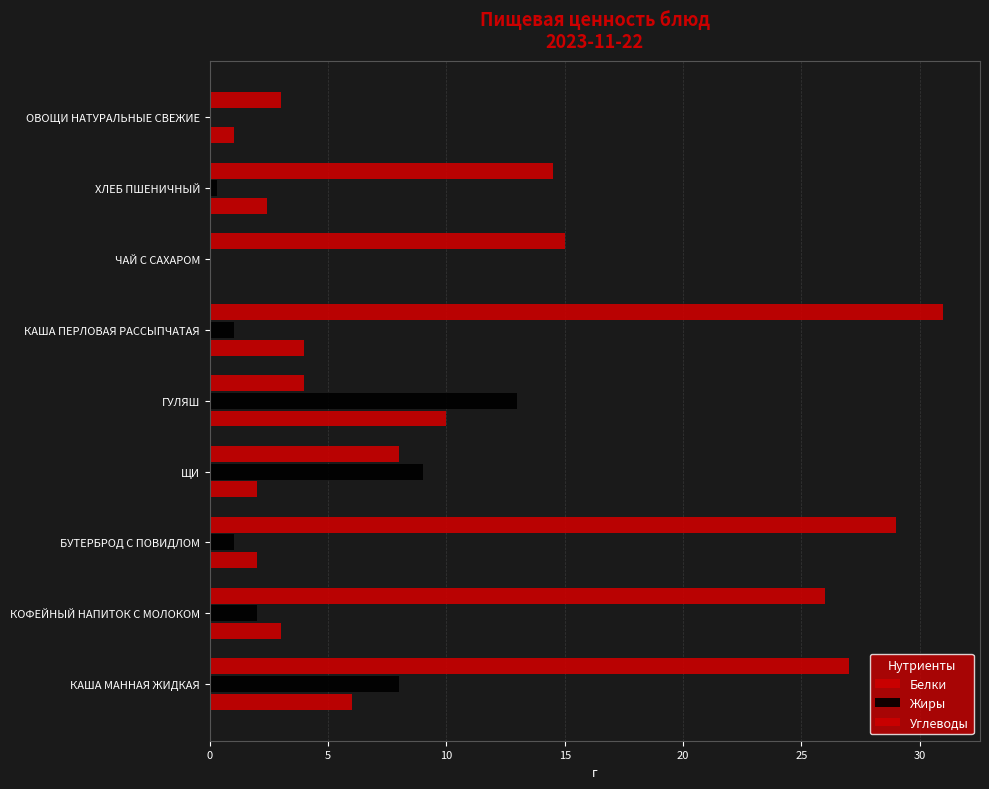

How many positive values does the Белки series have?

8